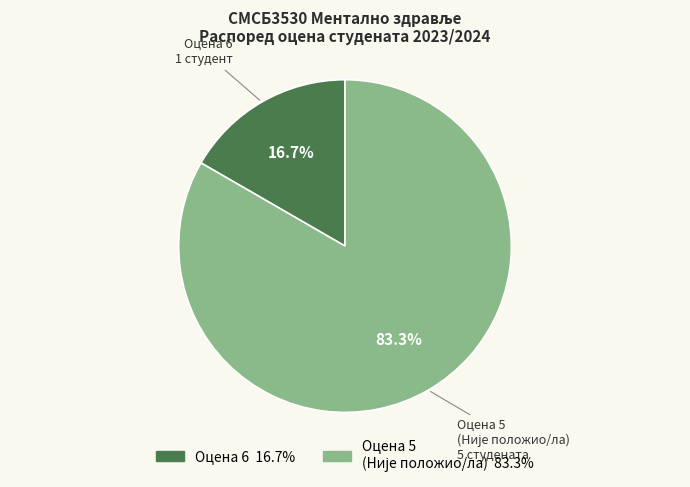

How many slices are in this pie chart?

2